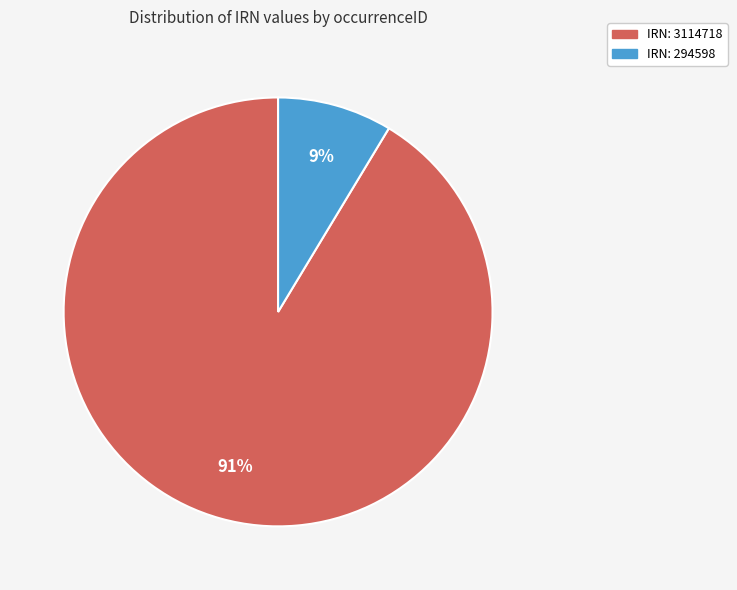

Is the sum of IRN: 294598 and IRN: 3114718 greater than half?

Yes